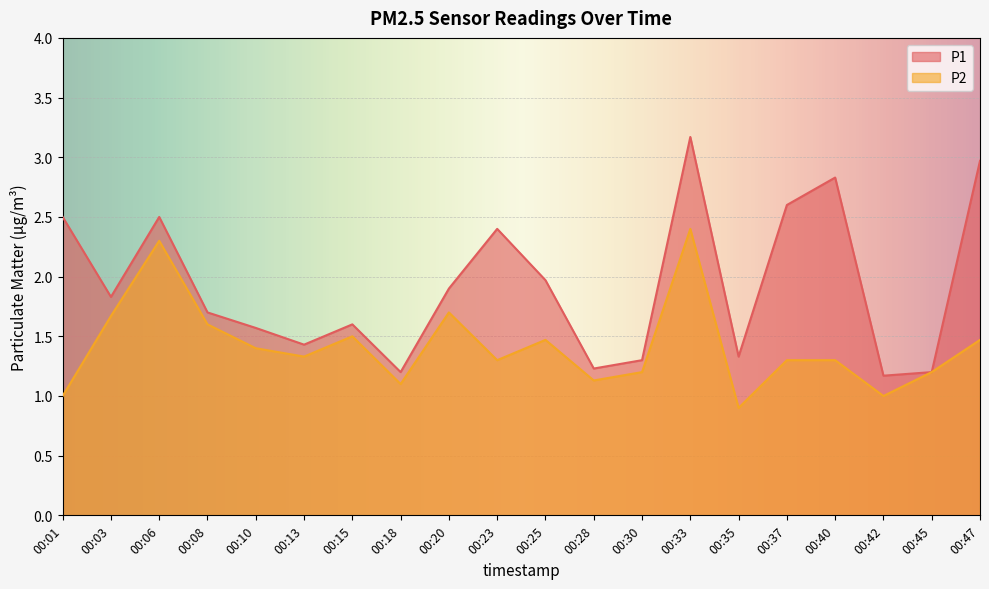

True or false: P2 and P1 cross at least once.

False